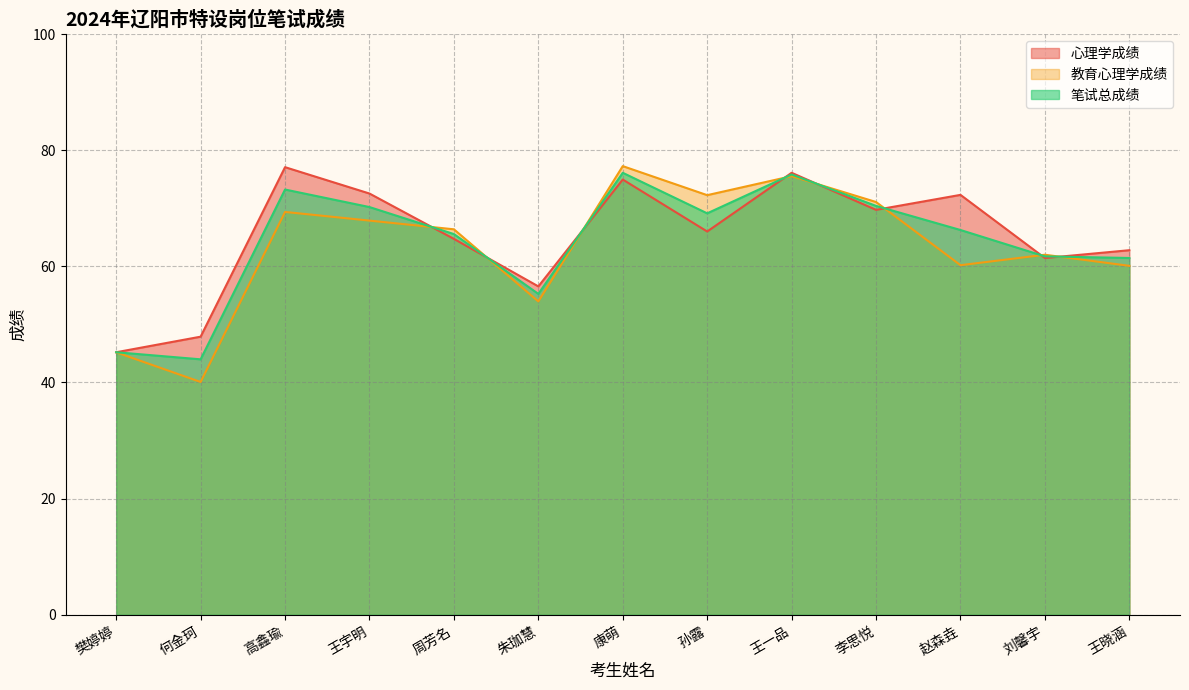

In 心理学成绩, how many points are higher than both neighbors (excluding endpoints)?

4